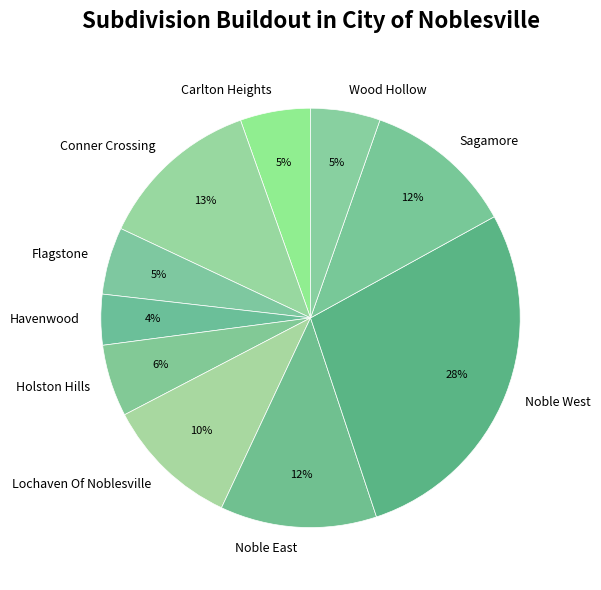

Do Noble East and Flagstone together represent more than half of the pie?

No